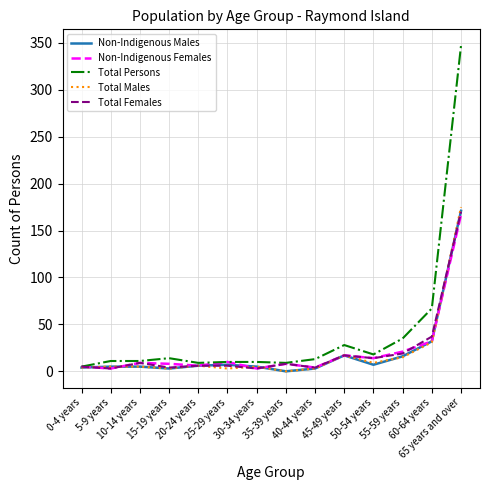

Which series has the widest spread of values?

Total Persons